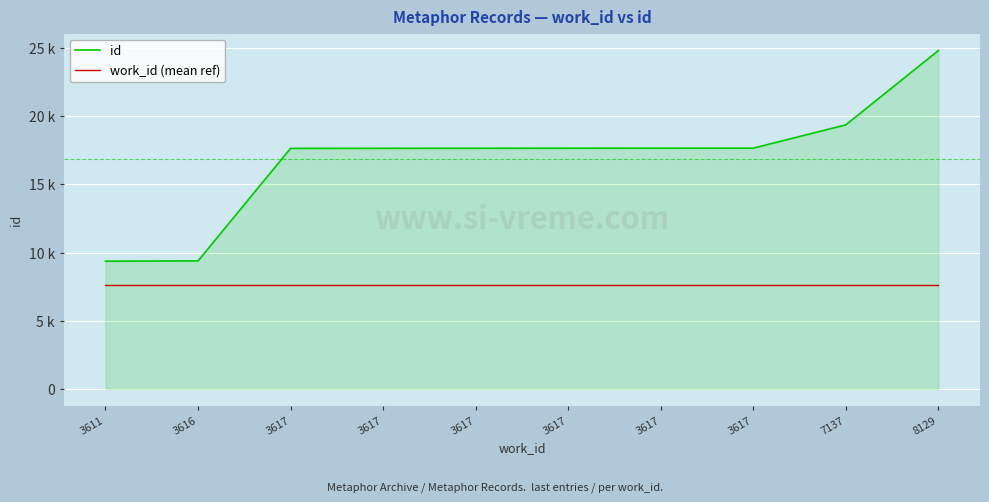

Is it true that work_id (mean ref) equals 7596.3 at 3617?

True